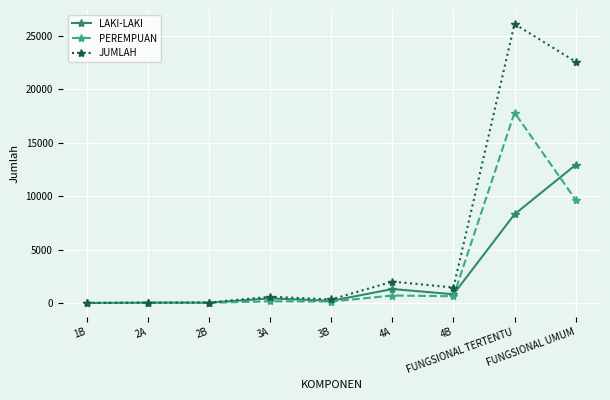

Rank the series by their maximum value, from highest to lowest.

JUMLAH, PEREMPUAN, LAKI-LAKI